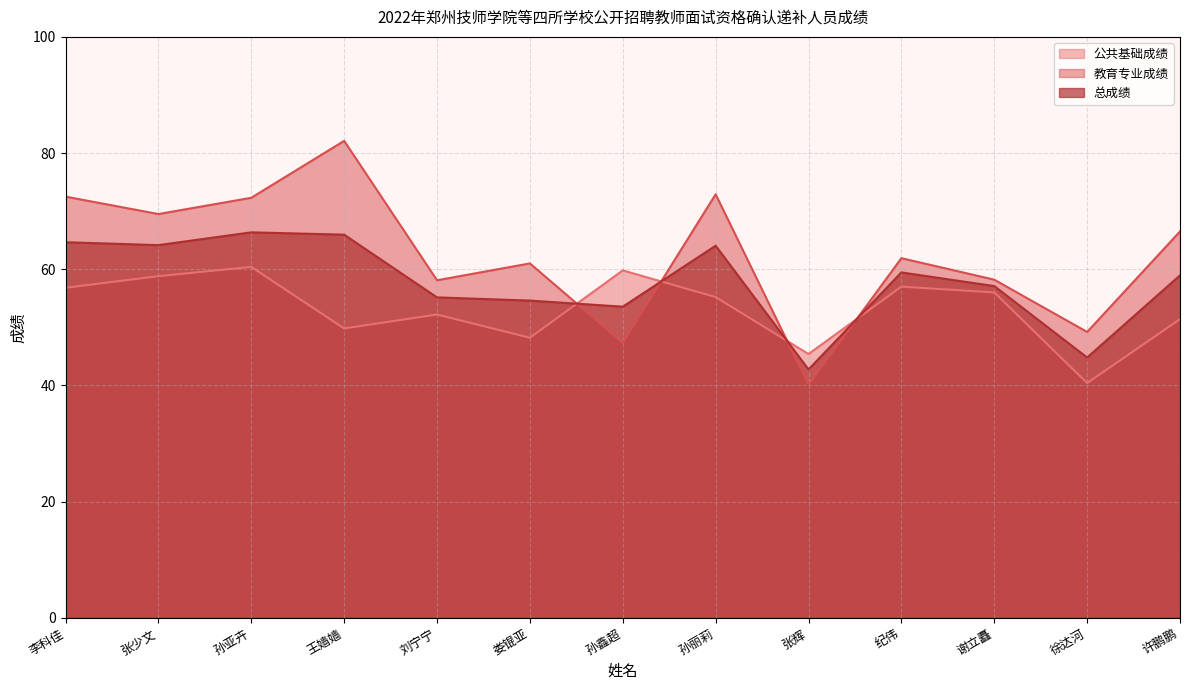

Is the value of 总成绩 at 张辉 greater than the value of 公共基础成绩 at 徐达河?

Yes